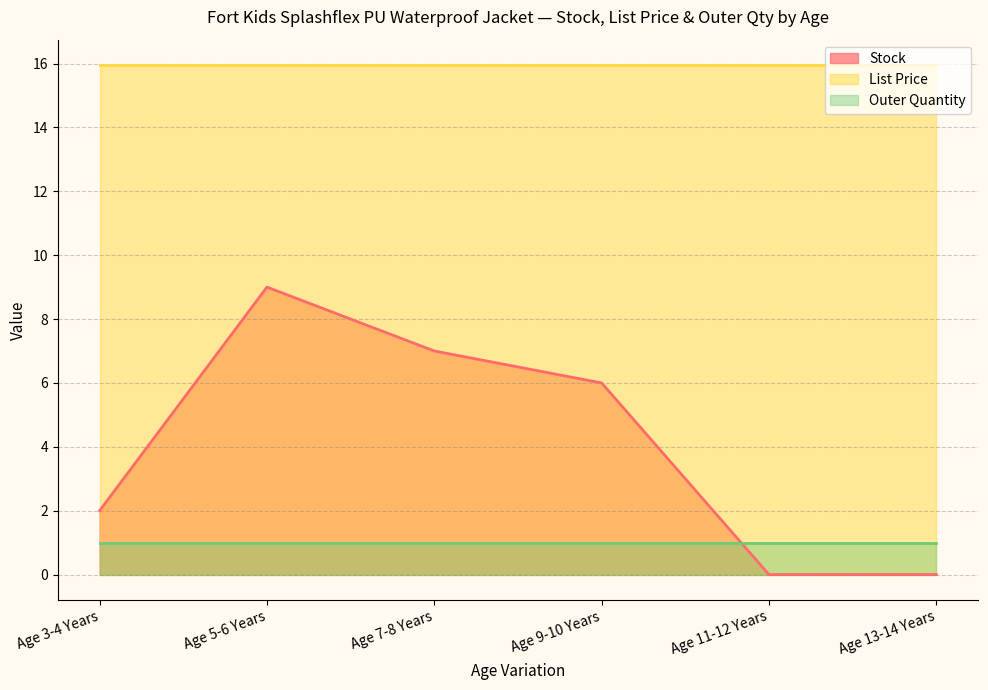

True or false: Stock and List Price cross at least once.

False